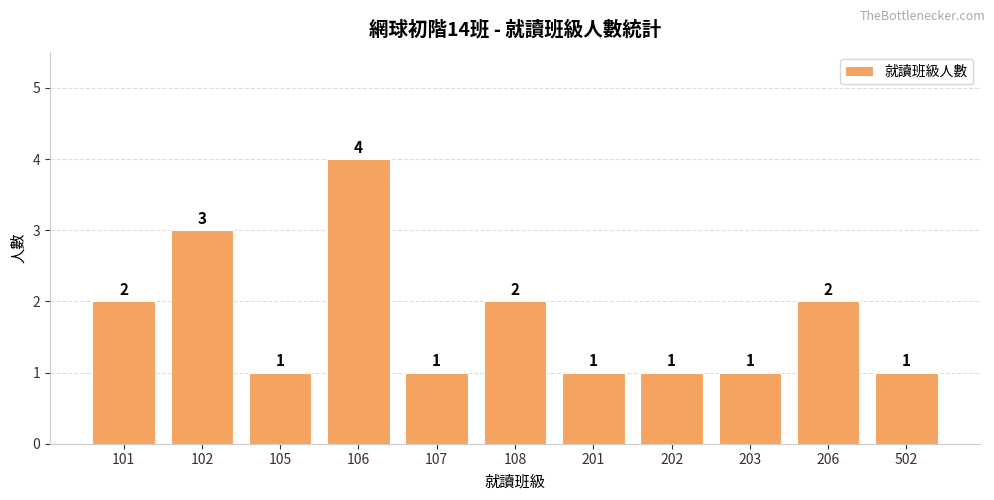

What is the sum of all values?

19